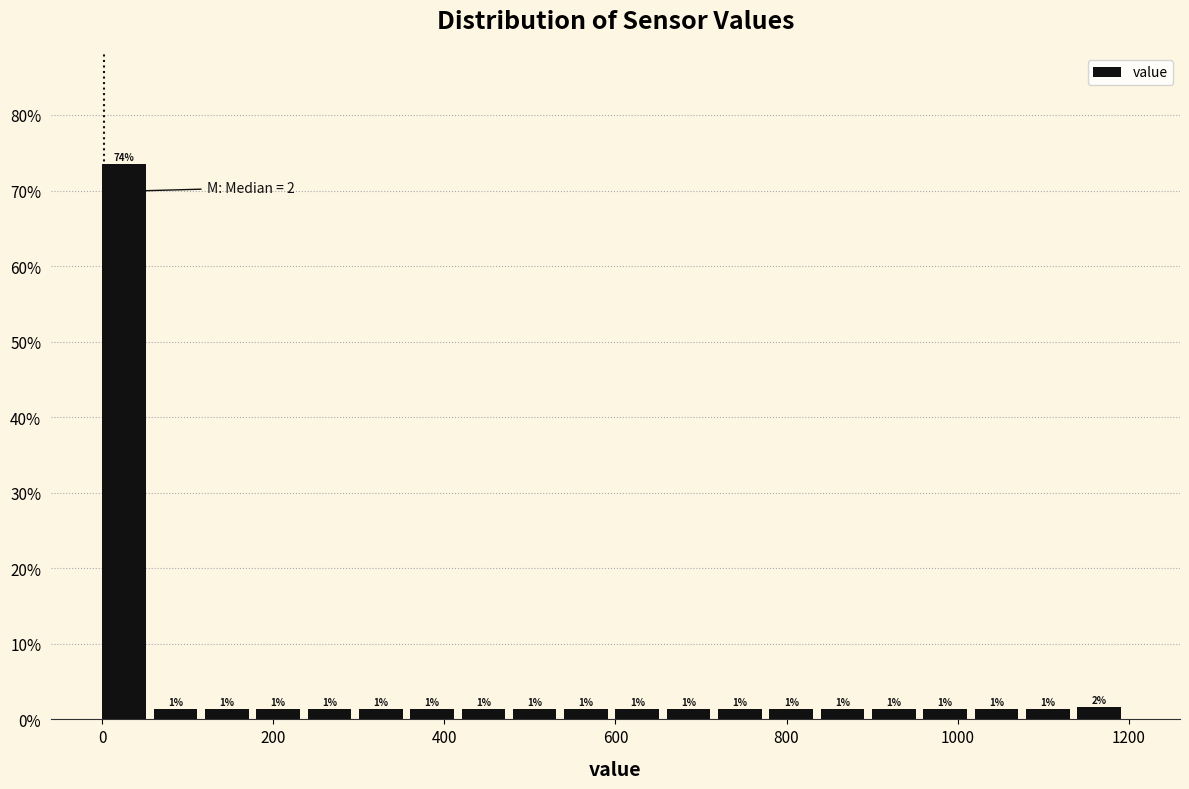

Around what value on the x-axis is the tallest bar? Give the approximate position of its centre, as read against the axis.

20